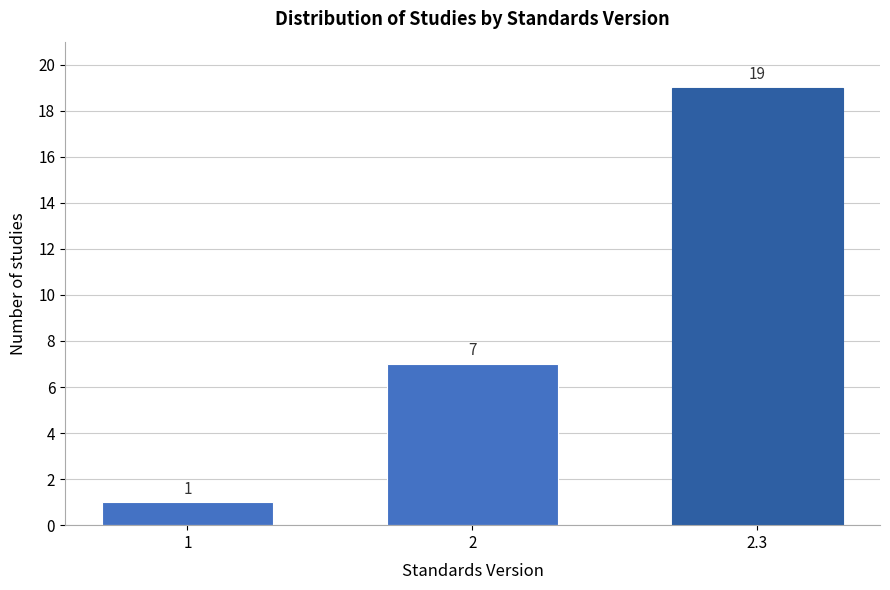

Reading left to right, extract all data points from this chart.

1	7	19